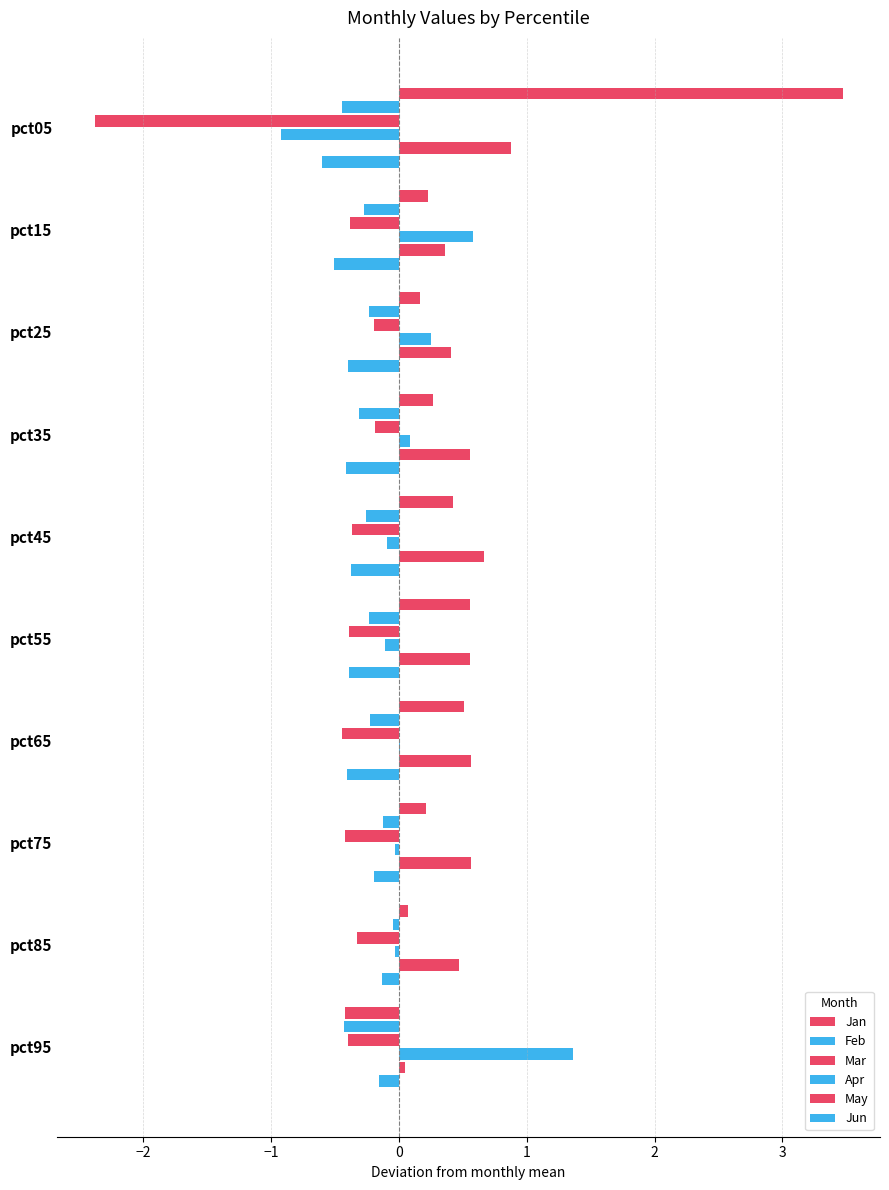

How many data points does each series have?

10